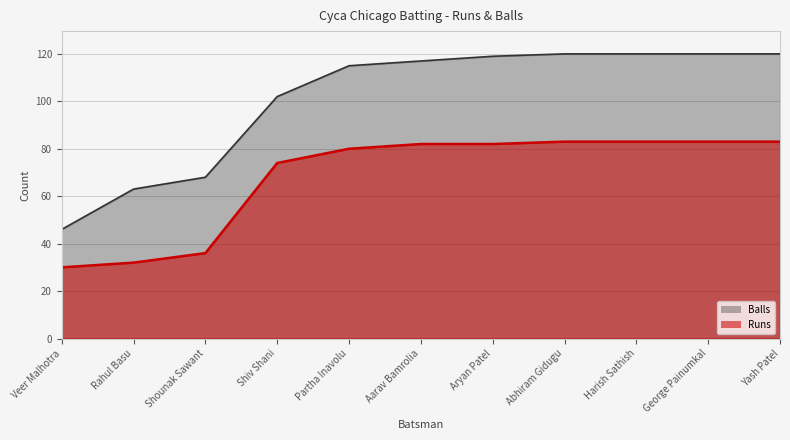

What is the total value across all series at Aryan Patel?

201